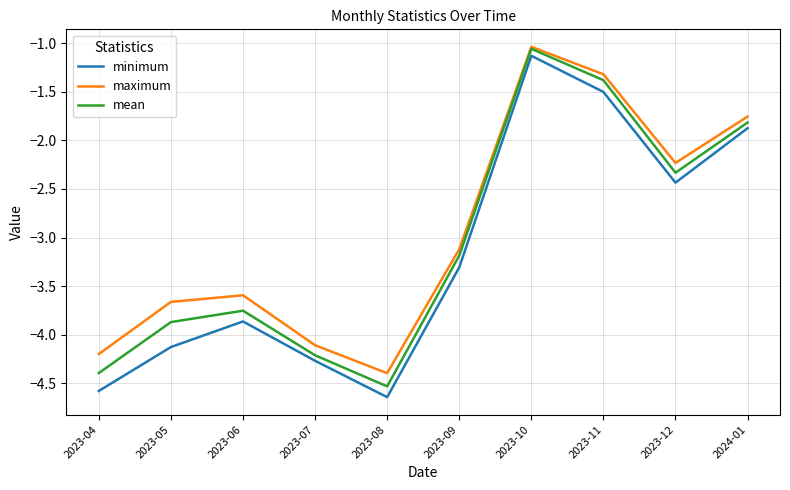

Which series has the largest total across all categories?

maximum